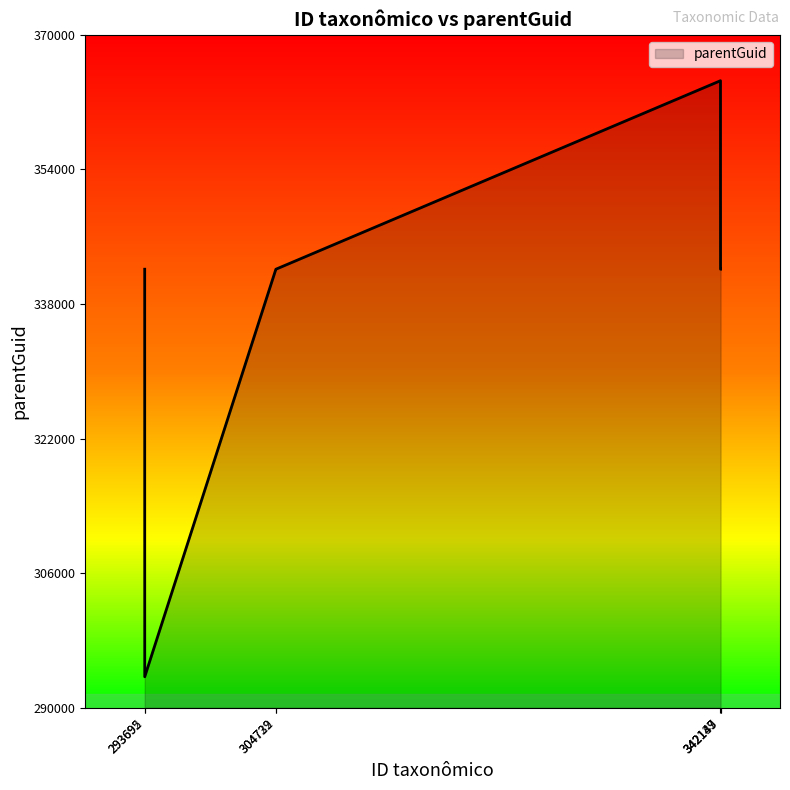

At which category does the chart reach its minimum across all series?

293695